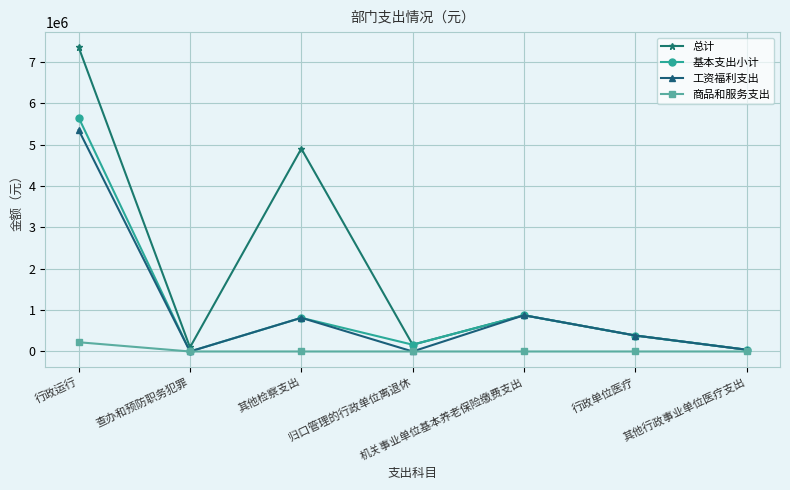

List the series in order of their peak value, highest first.

总计, 基本支出小计, 工资福利支出, 商品和服务支出